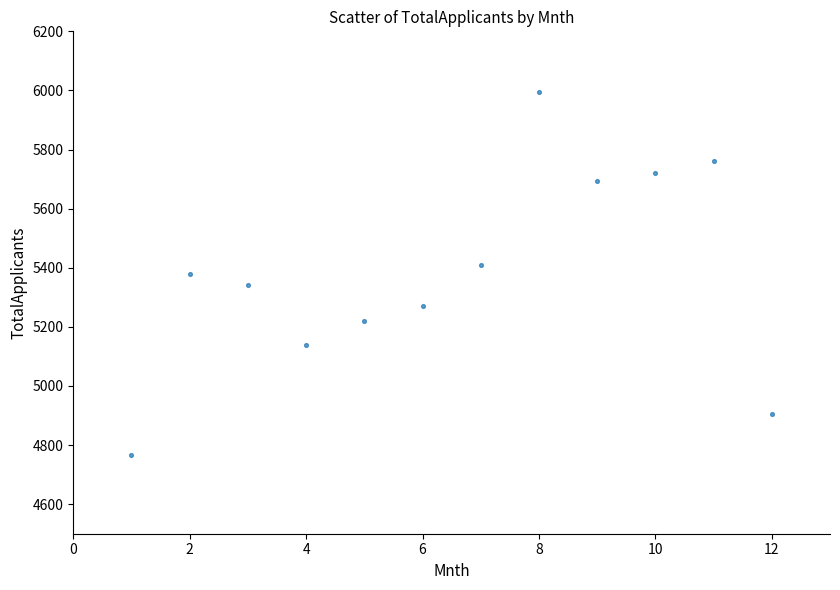

What is the average Y value?

5383